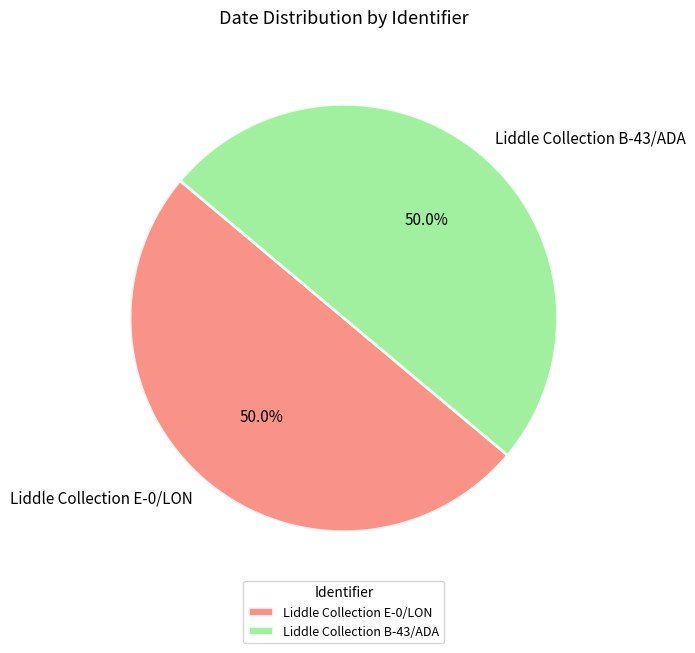

To the nearest percent, what is the average slice percentage?

50%